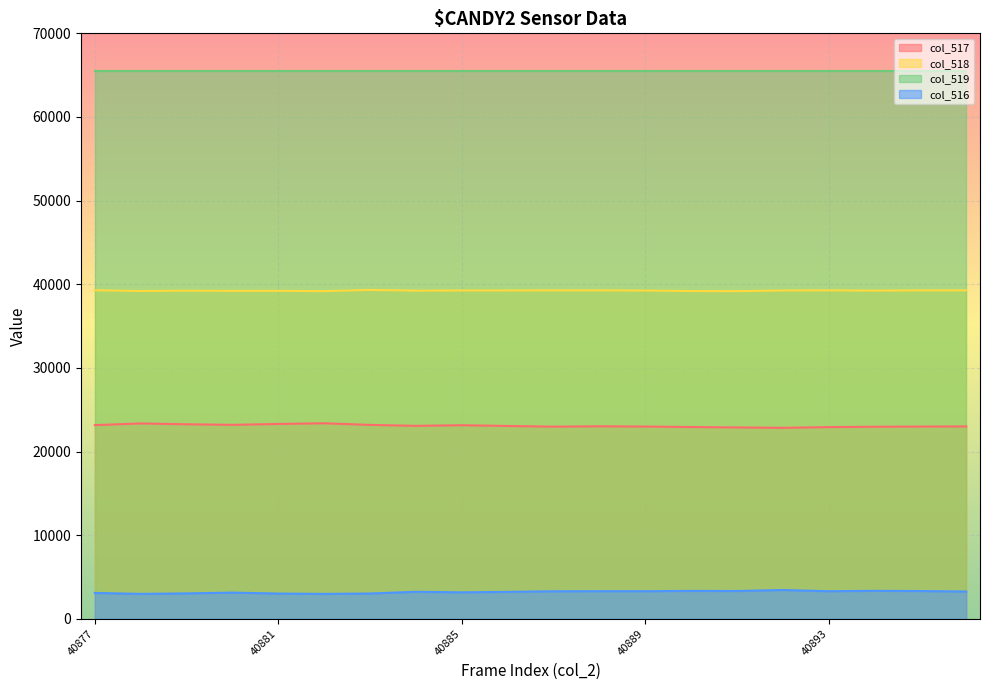

At which category does col_516 reach its first local valley?

40878